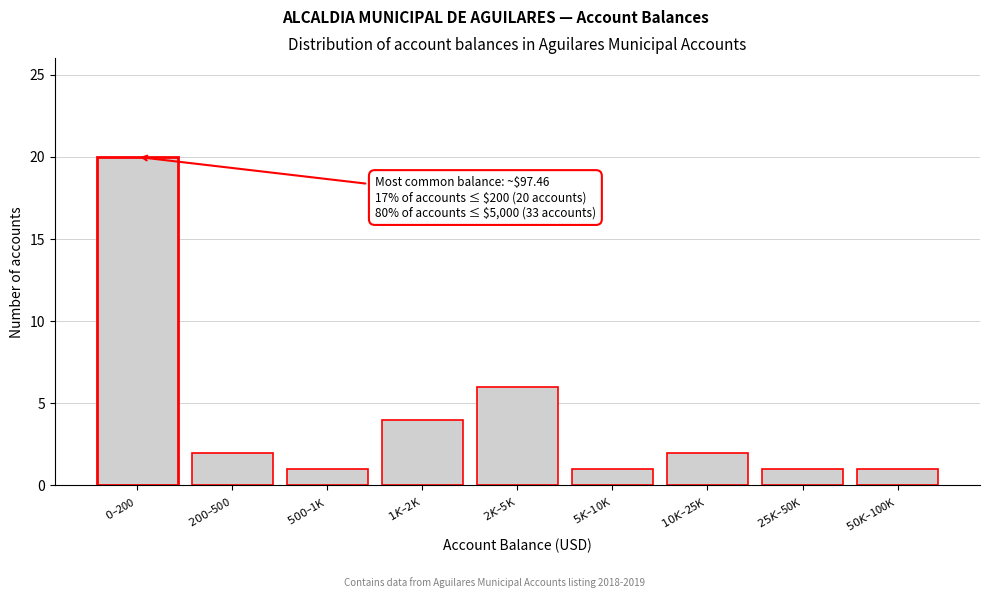

Reading left to right, list all the values displayed in this chart.

20	2	1	4	6	1	2	1	1